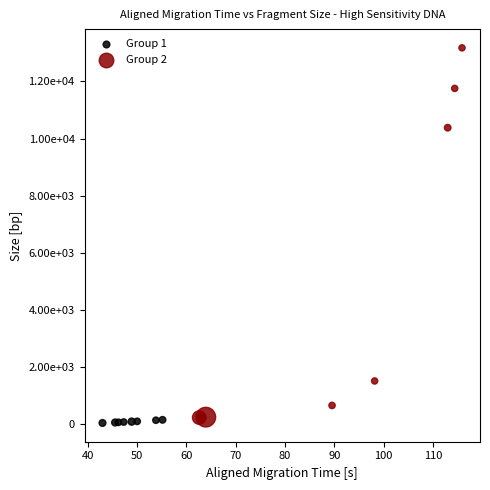

What are all the series names shown in the legend?

Group 1, Group 2